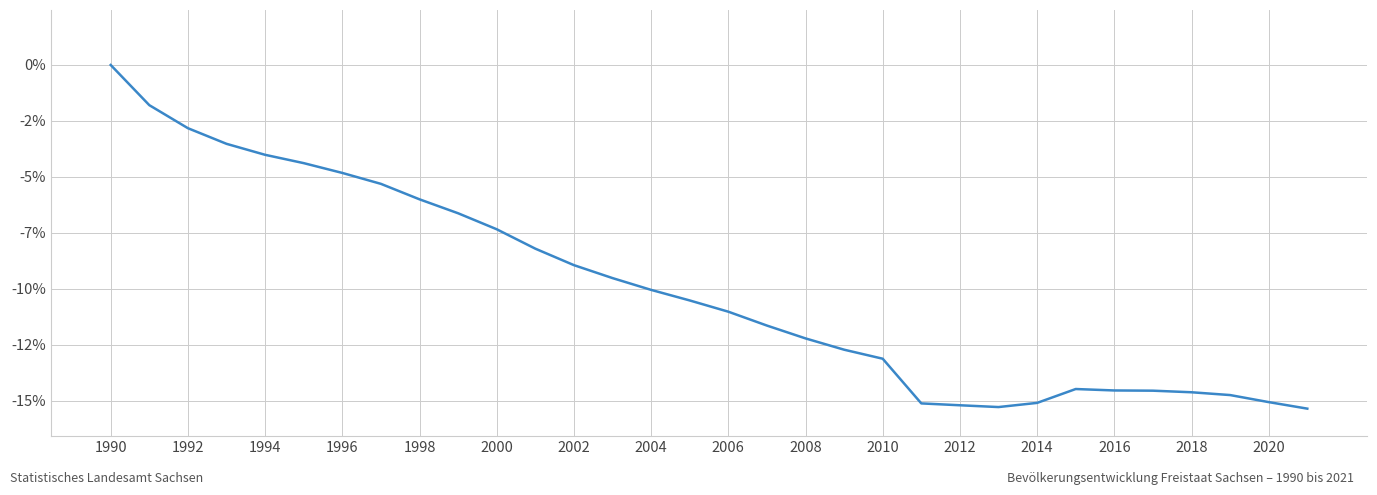

True or false: there are more than 2 points higher than both neighbors.

False